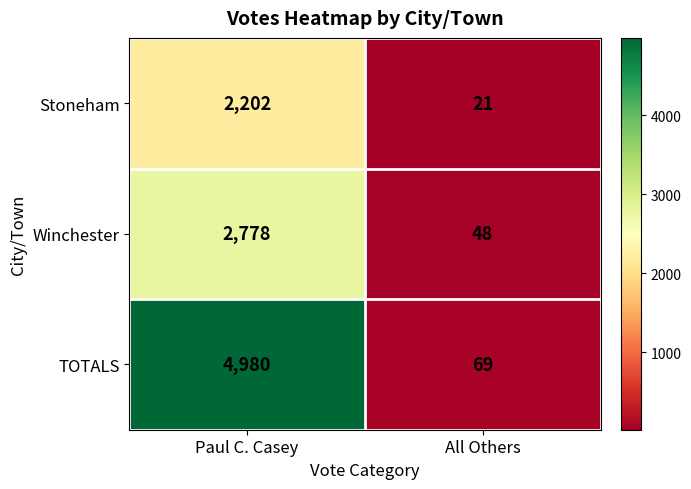

The value of TOTALS at Paul C. Casey is 4980. True or false?

True